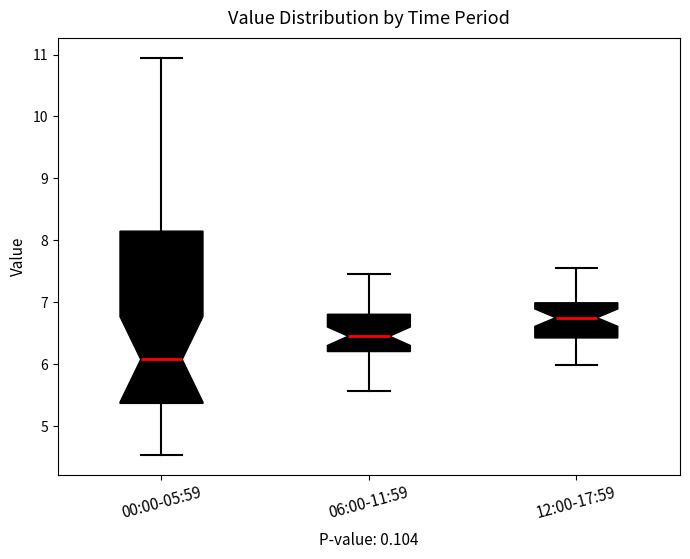

Where does the upper whisker of the box for 12:00-17:59 end on the y-axis? The values are not printed on the chart, so give them approximately, as read against the axis.

7.6